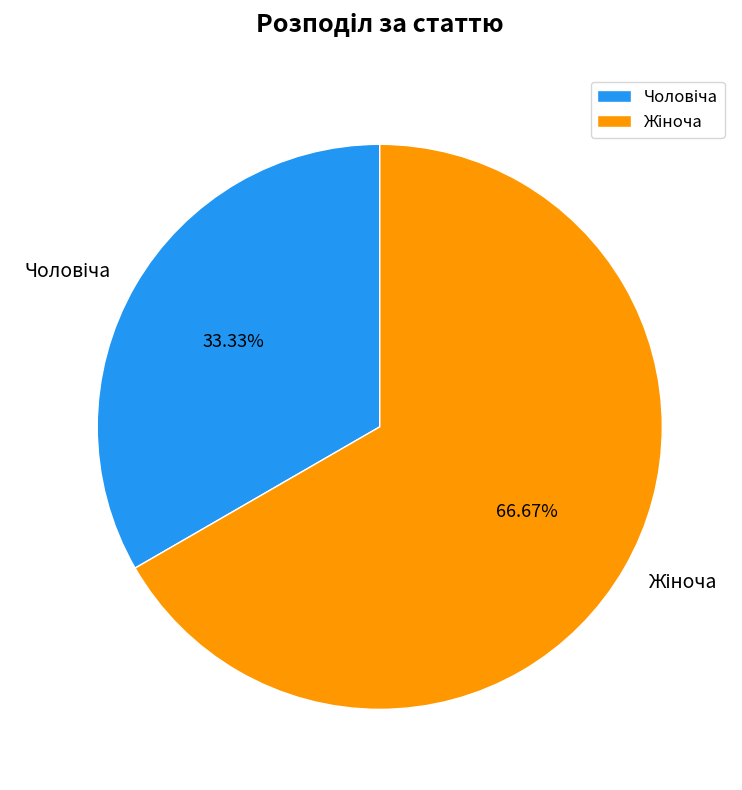

Does any single category account for the majority?

Yes